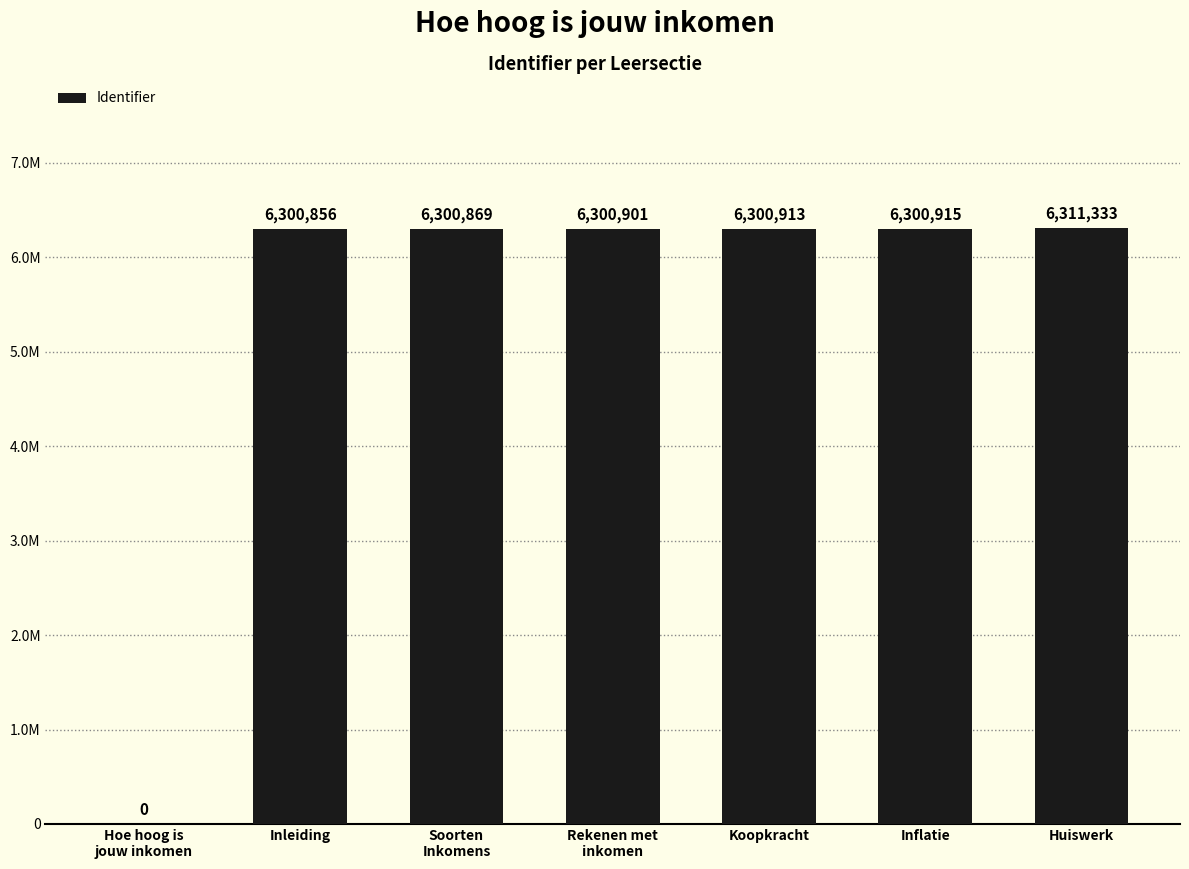

Are the bars grouped side by side (vs. stacked)?

No